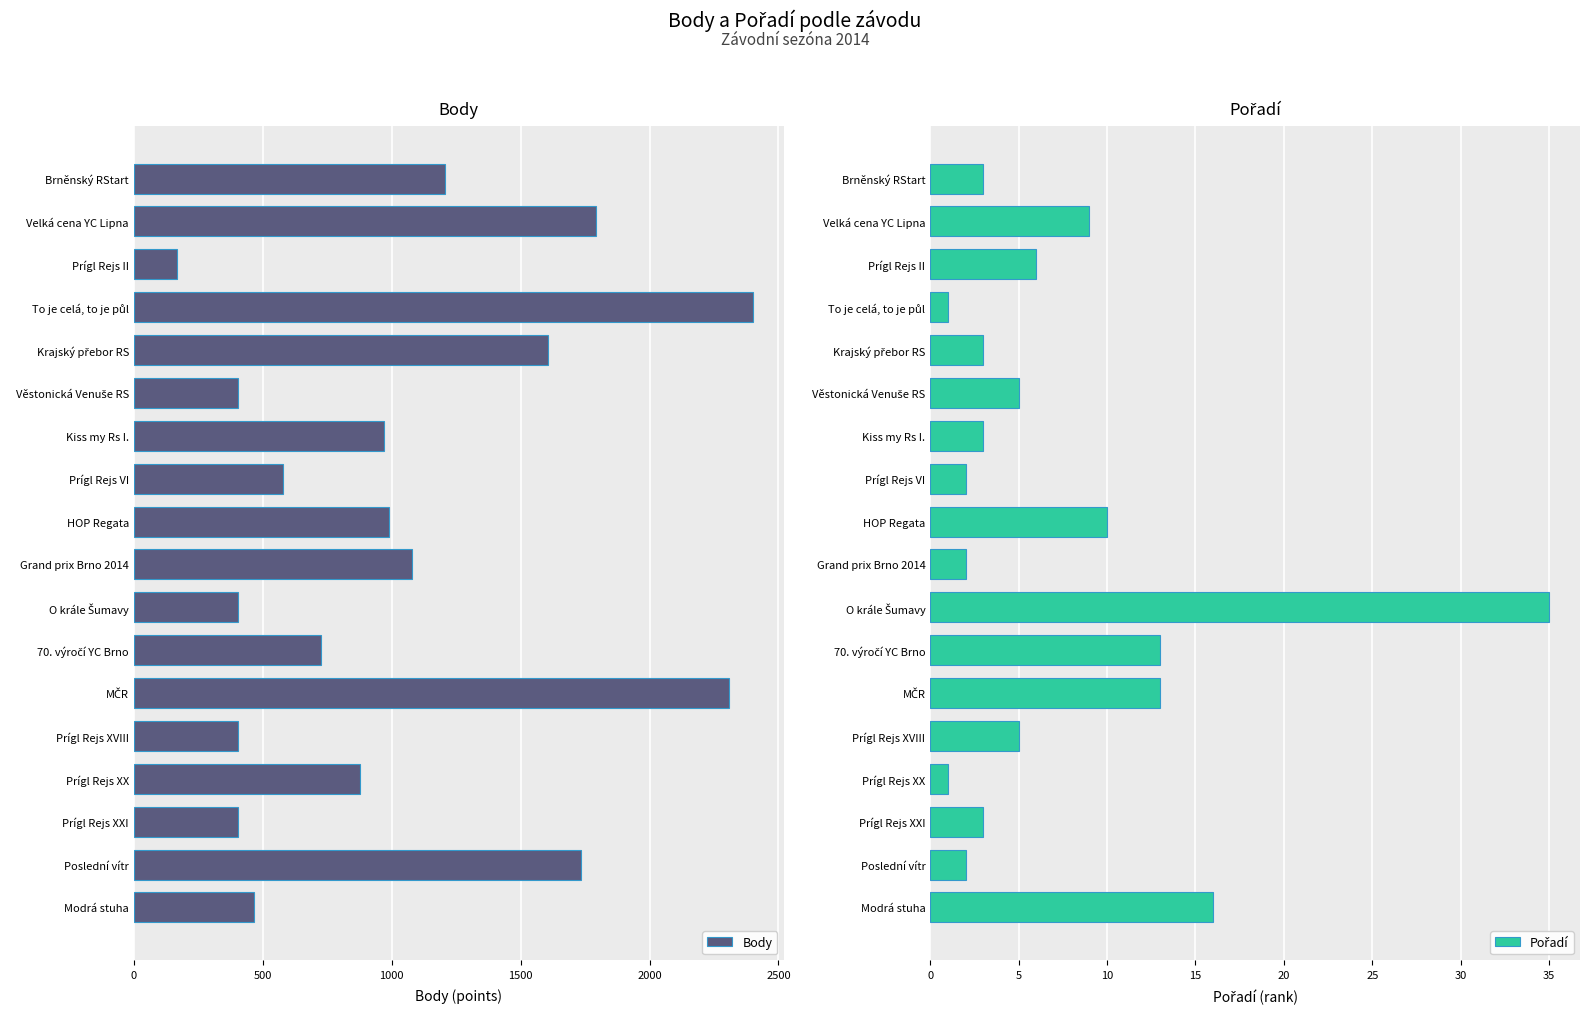

The value of Body at Poslední vítr is 1734. True or false?

True